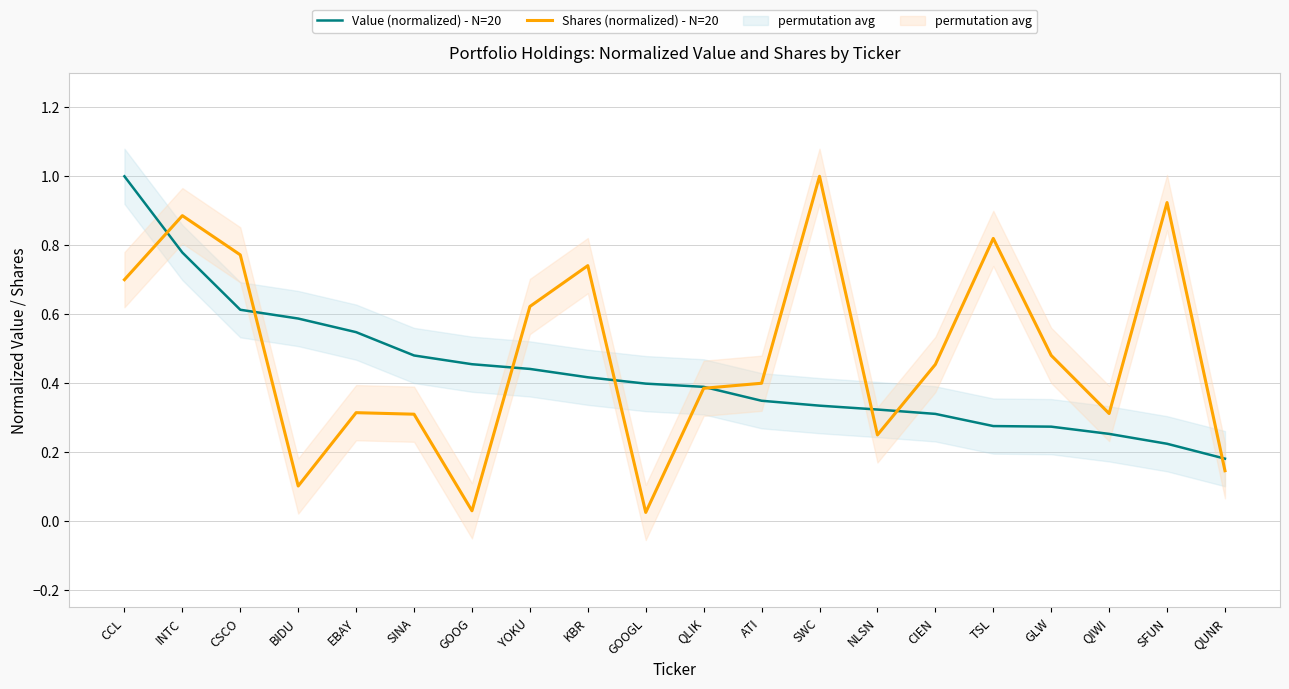

True or false: Value (normalized) - N=20 and Shares (normalized) - N=20 intersect in this chart.

True